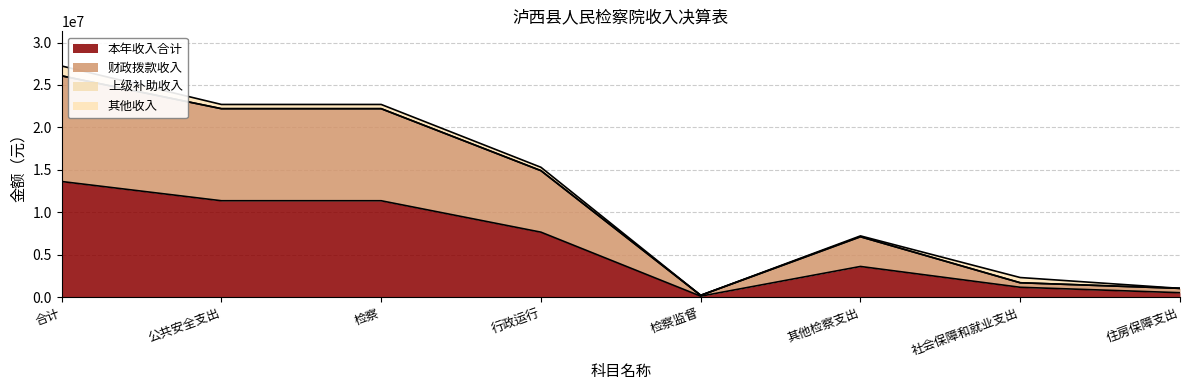

The 本年收入合计 series shows 7648464.9 at 行政运行. True or false?

True